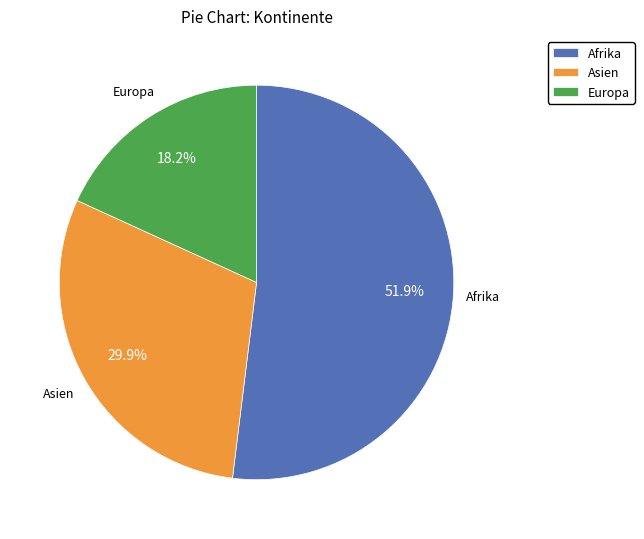

Is there any slice that represents more than half of the pie?

Yes